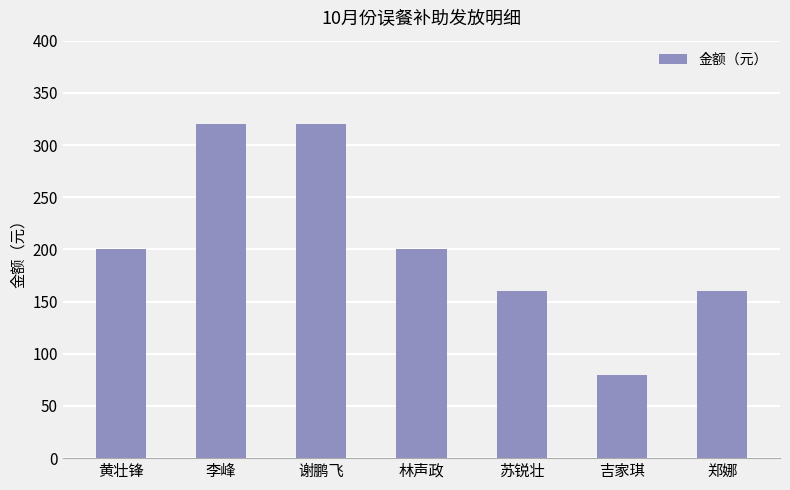

What value does the data have at 苏锐壮?

160